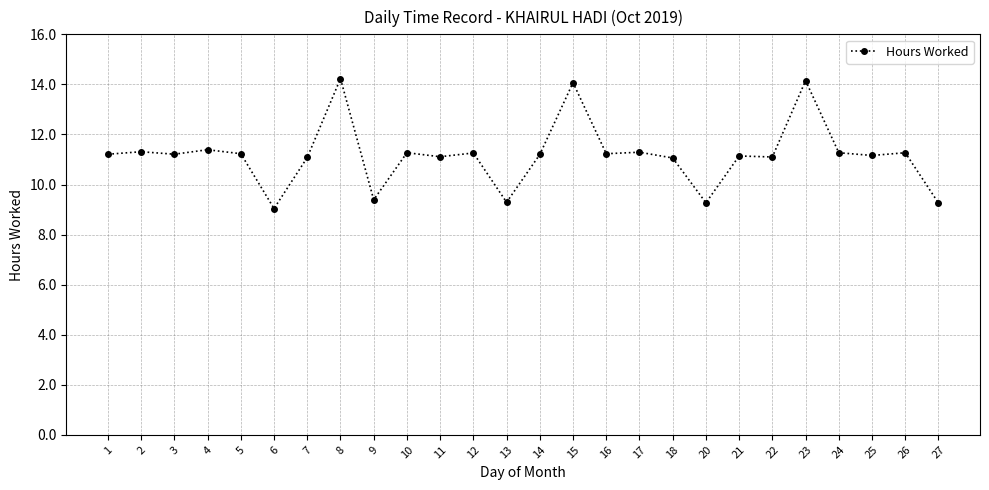

True or false: the data has more than 1 interior local peaks.

True